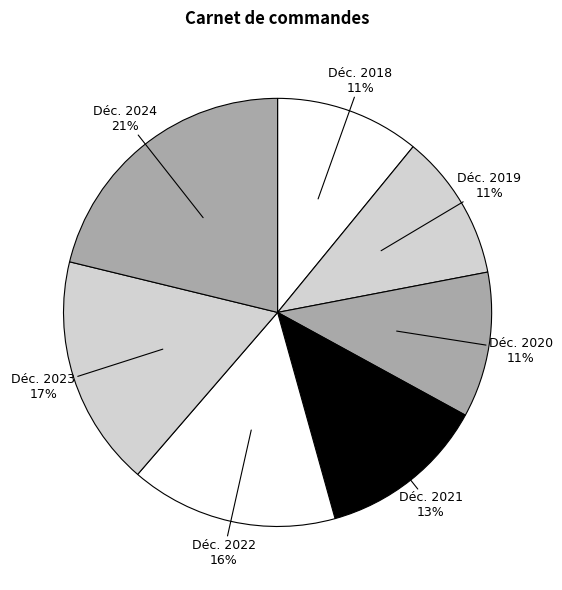

Which slice is the largest?

Déc. 2024